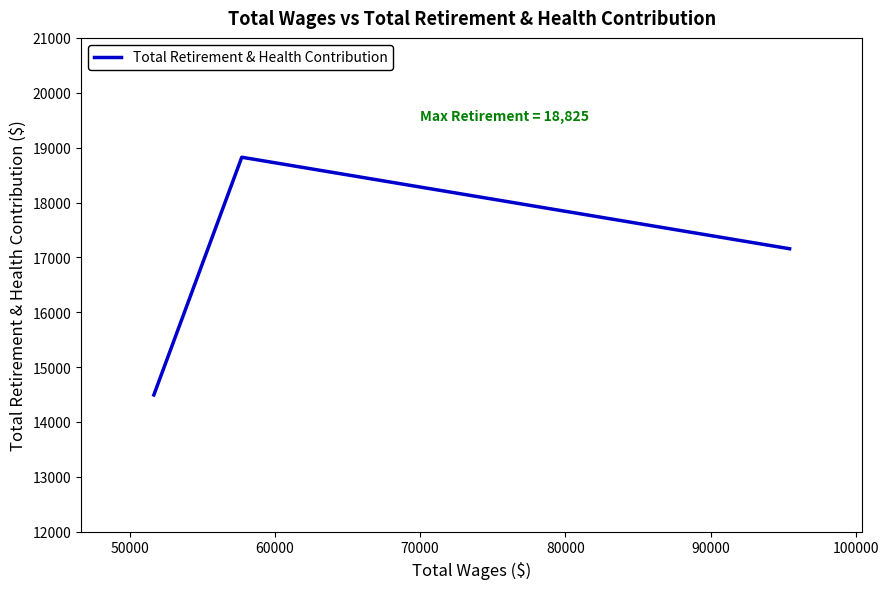

What is the greatest value displayed?

18825